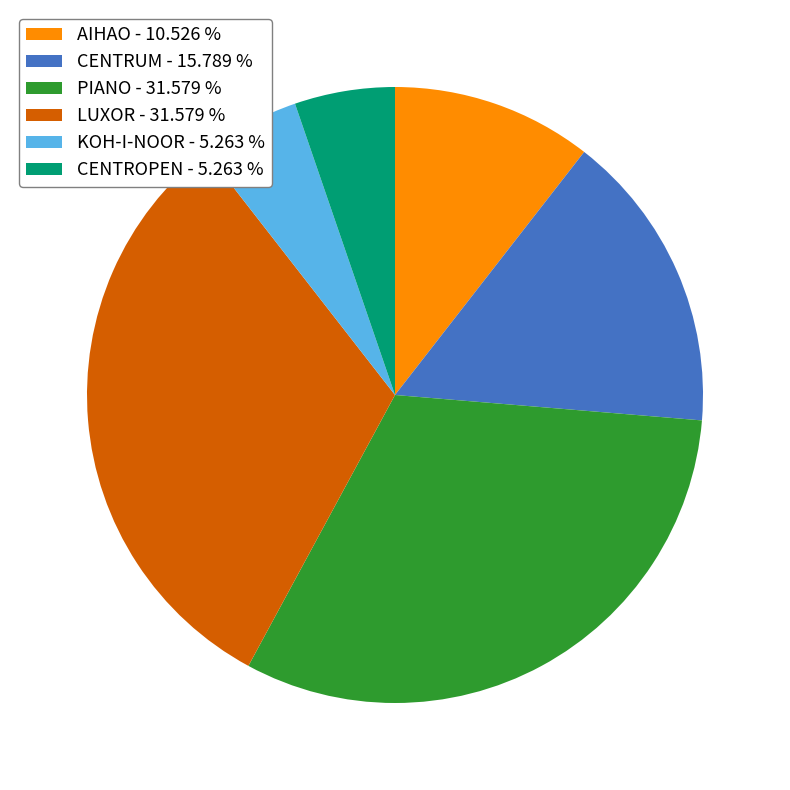

Does CENTROPEN represent more than half of the total?

No